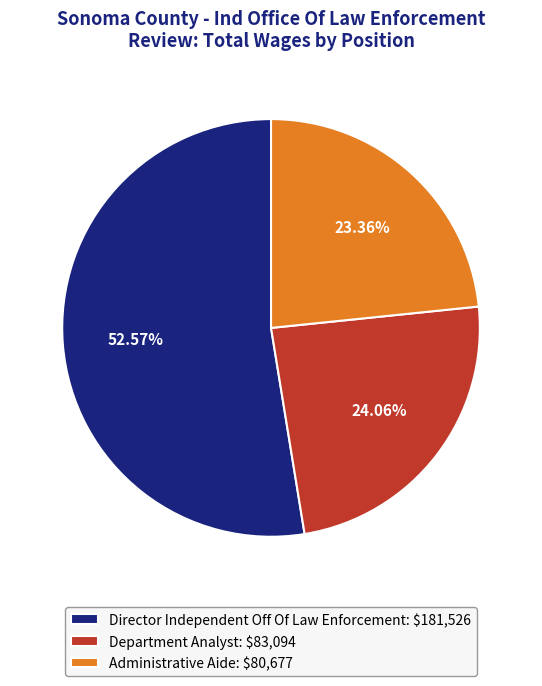

Which category has the biggest portion of the pie?

Director Independent Off Of Law Enforcement